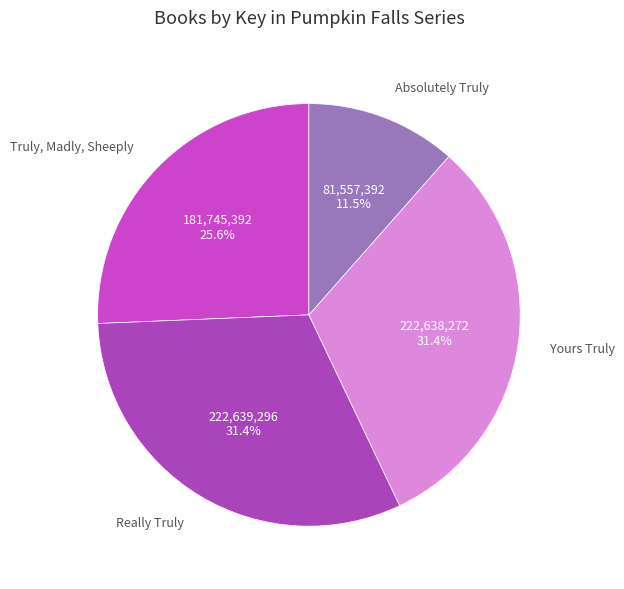

Which slice is the smallest?

Absolutely Truly